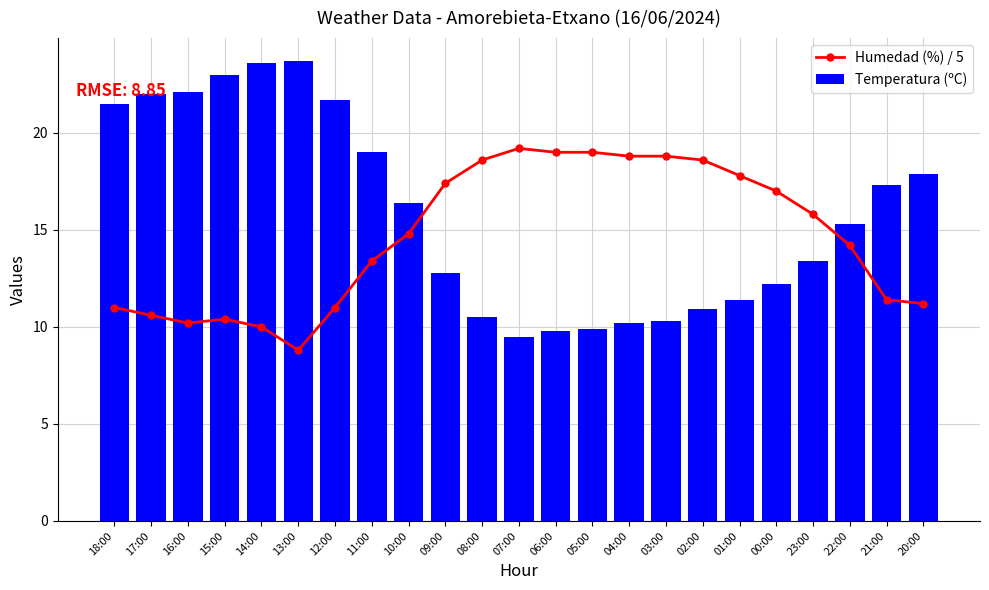

Which has a higher value, 02:00 or 23:00?

02:00